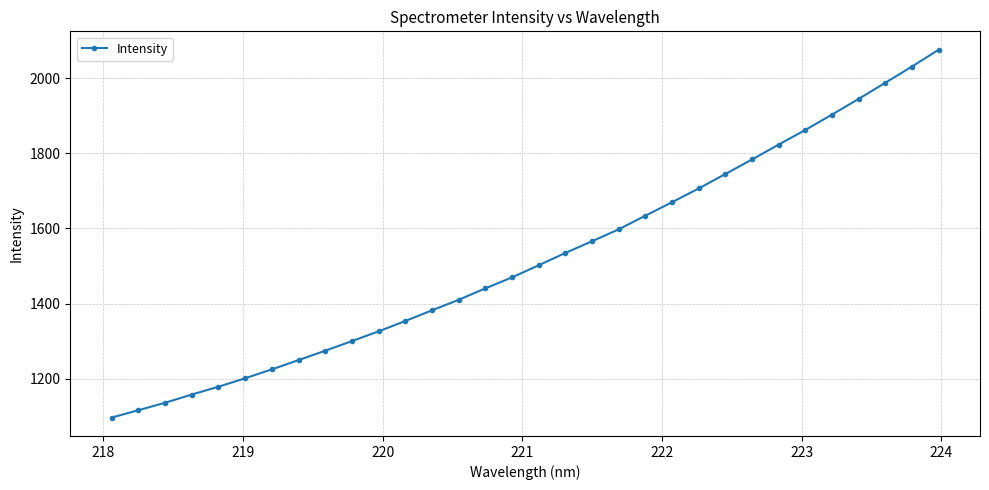

What is the minimum value shown in the chart?

1096.6